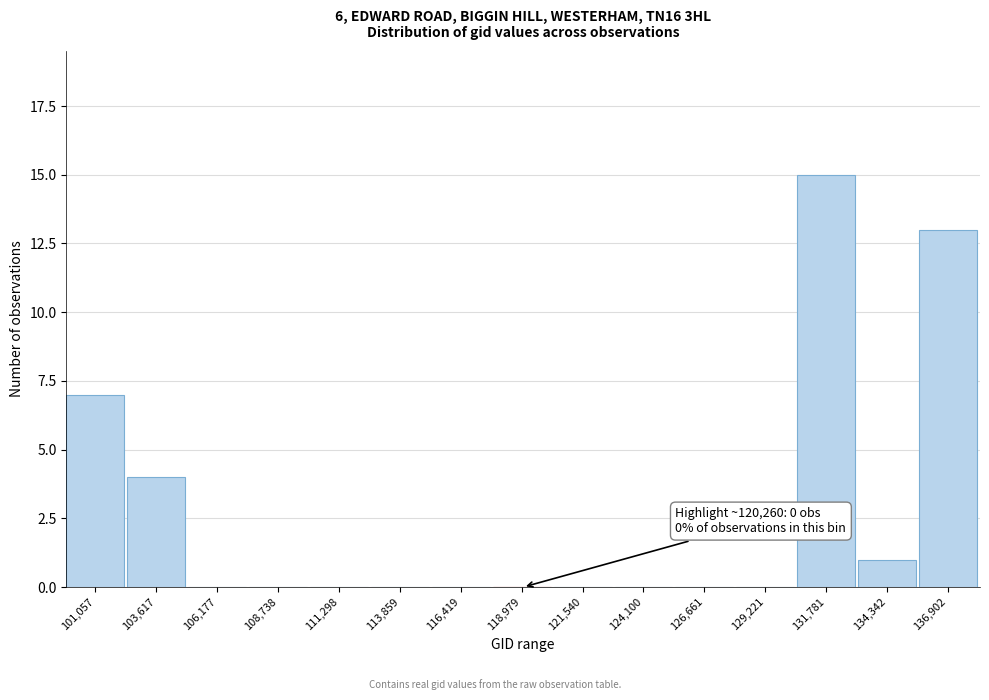

Reading left to right, transcribe all the data shown in this chart.

101,057=7	103,617=4	106,177=0	108,738=0	111,298=0	113,859=0	116,419=0	118,979=0	121,540=0	124,100=0	126,661=0	129,221=0	131,781=15	134,342=1	136,902=13